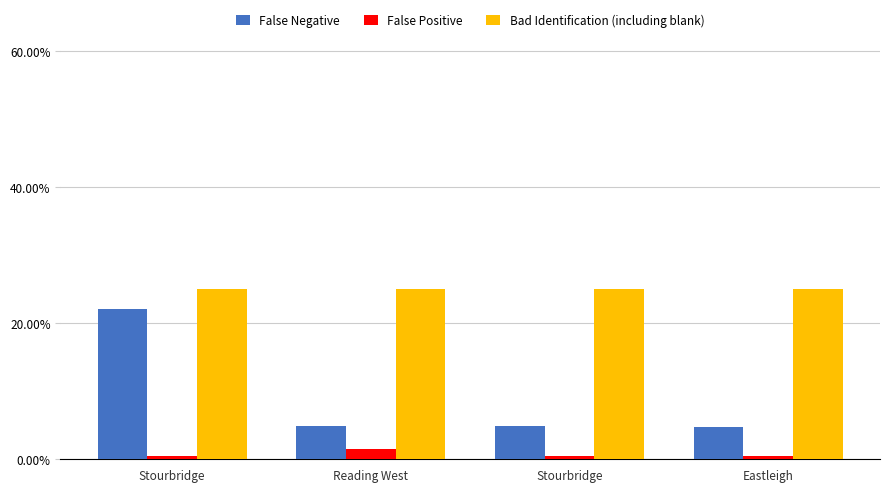

What is the value of the Bad Identification (including blank) bar at the 4th from the left?

0.2